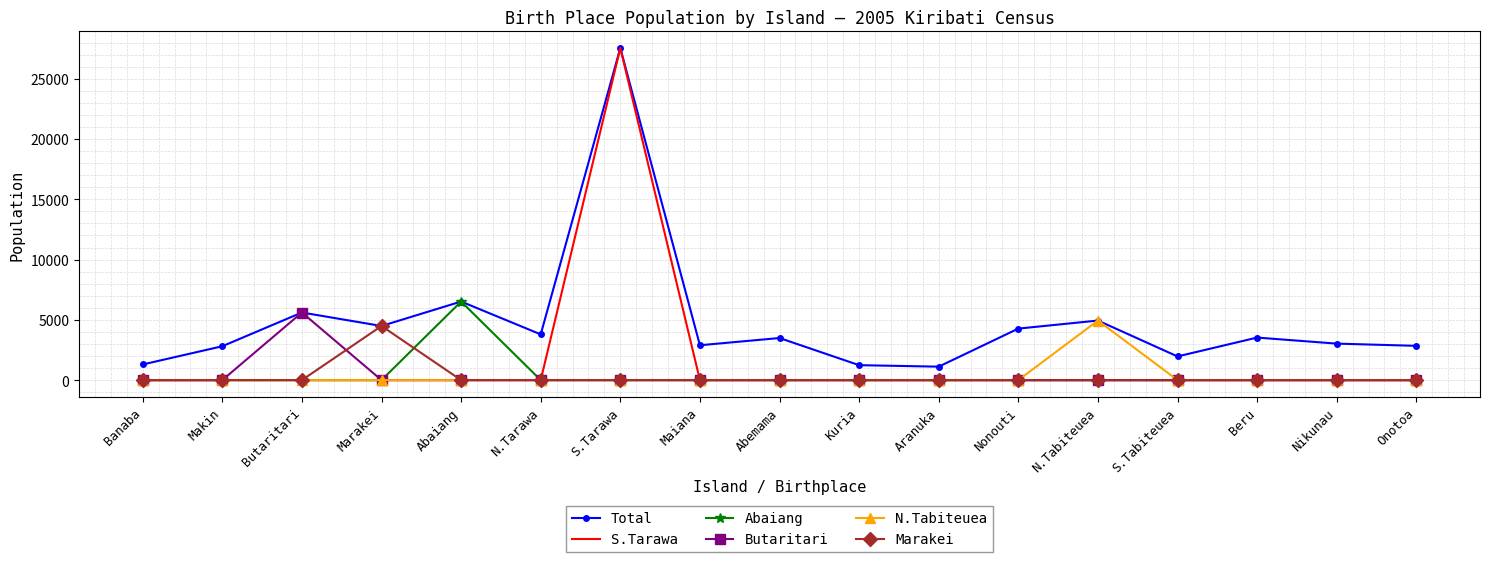

At how many categories does at least one series exceed 14634?

1